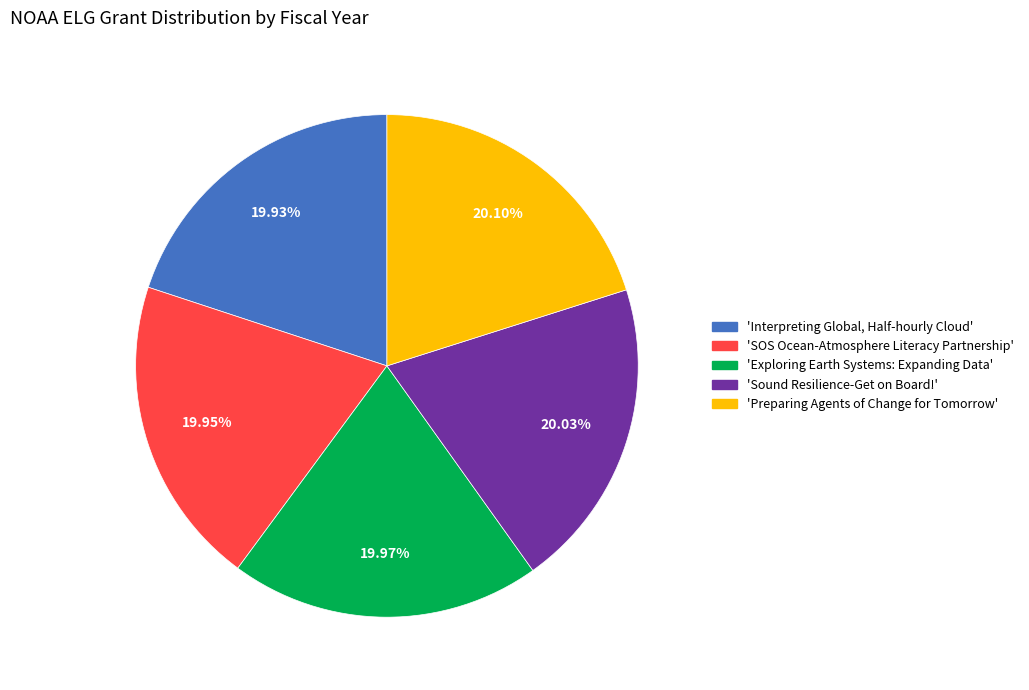

Does any single category account for the majority?

No